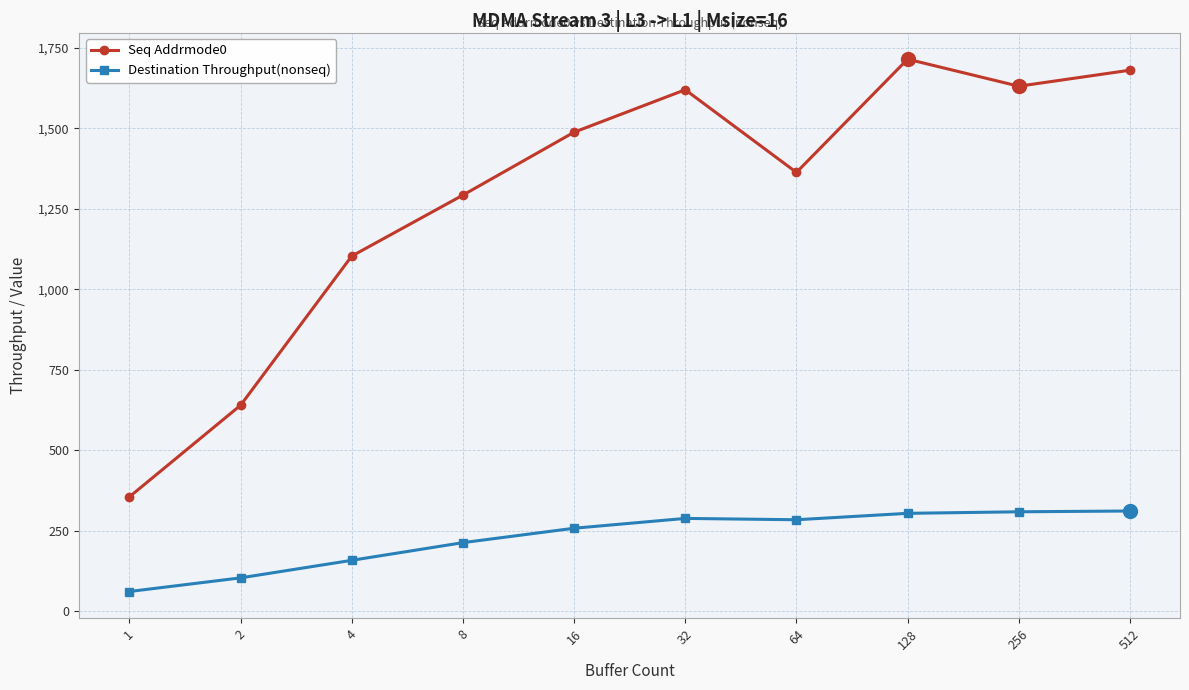

Which series has the largest total across all categories?

Seq Addrmode0